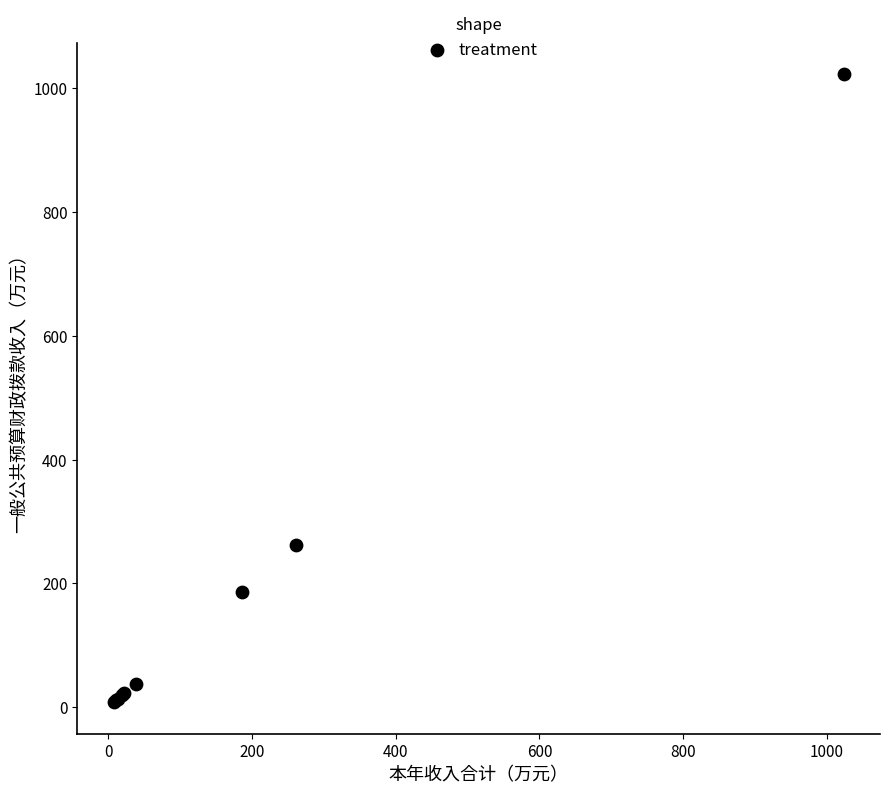

What Y value in the scatter plot is closest to 515?

261.6